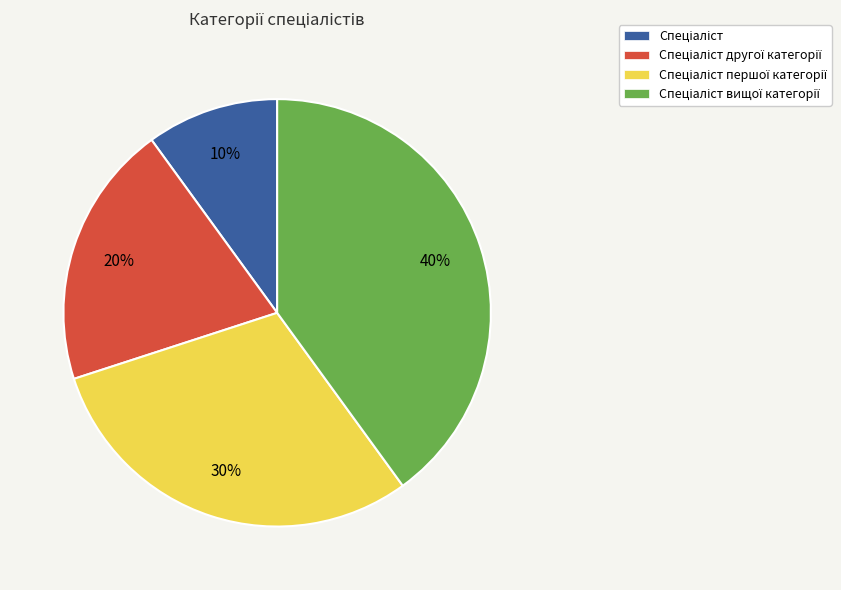

To the nearest percent, what is the average slice percentage?

25%